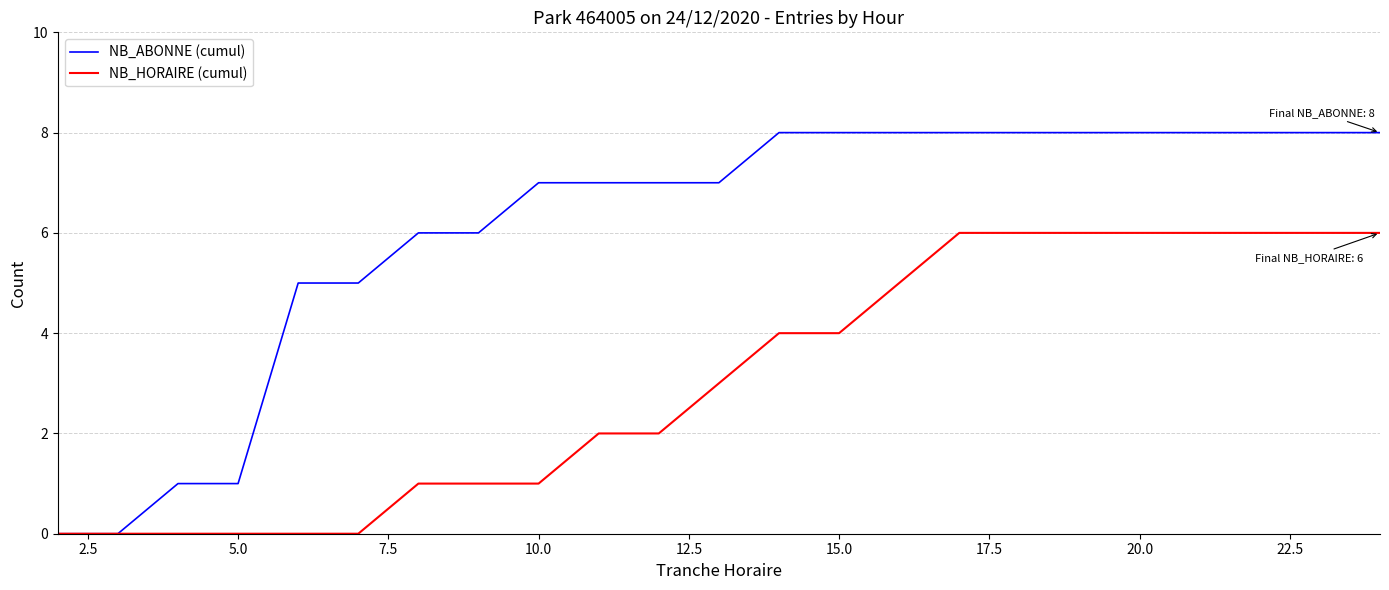

List the series in order of their peak value, lowest first.

NB_HORAIRE (cumul), NB_ABONNE (cumul)